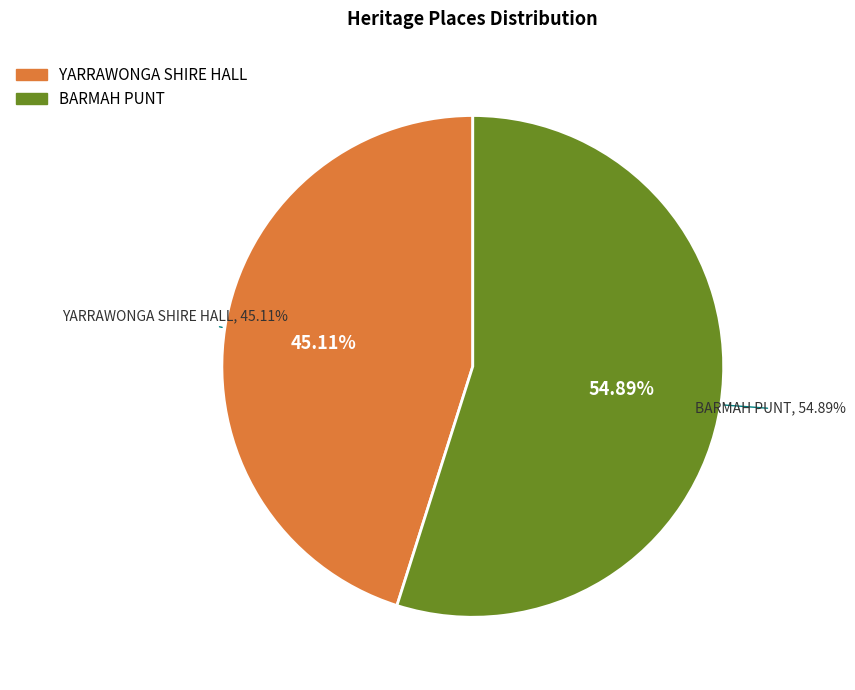

What percentage is the BARMAH PUNT slice, to the nearest percent?

55%